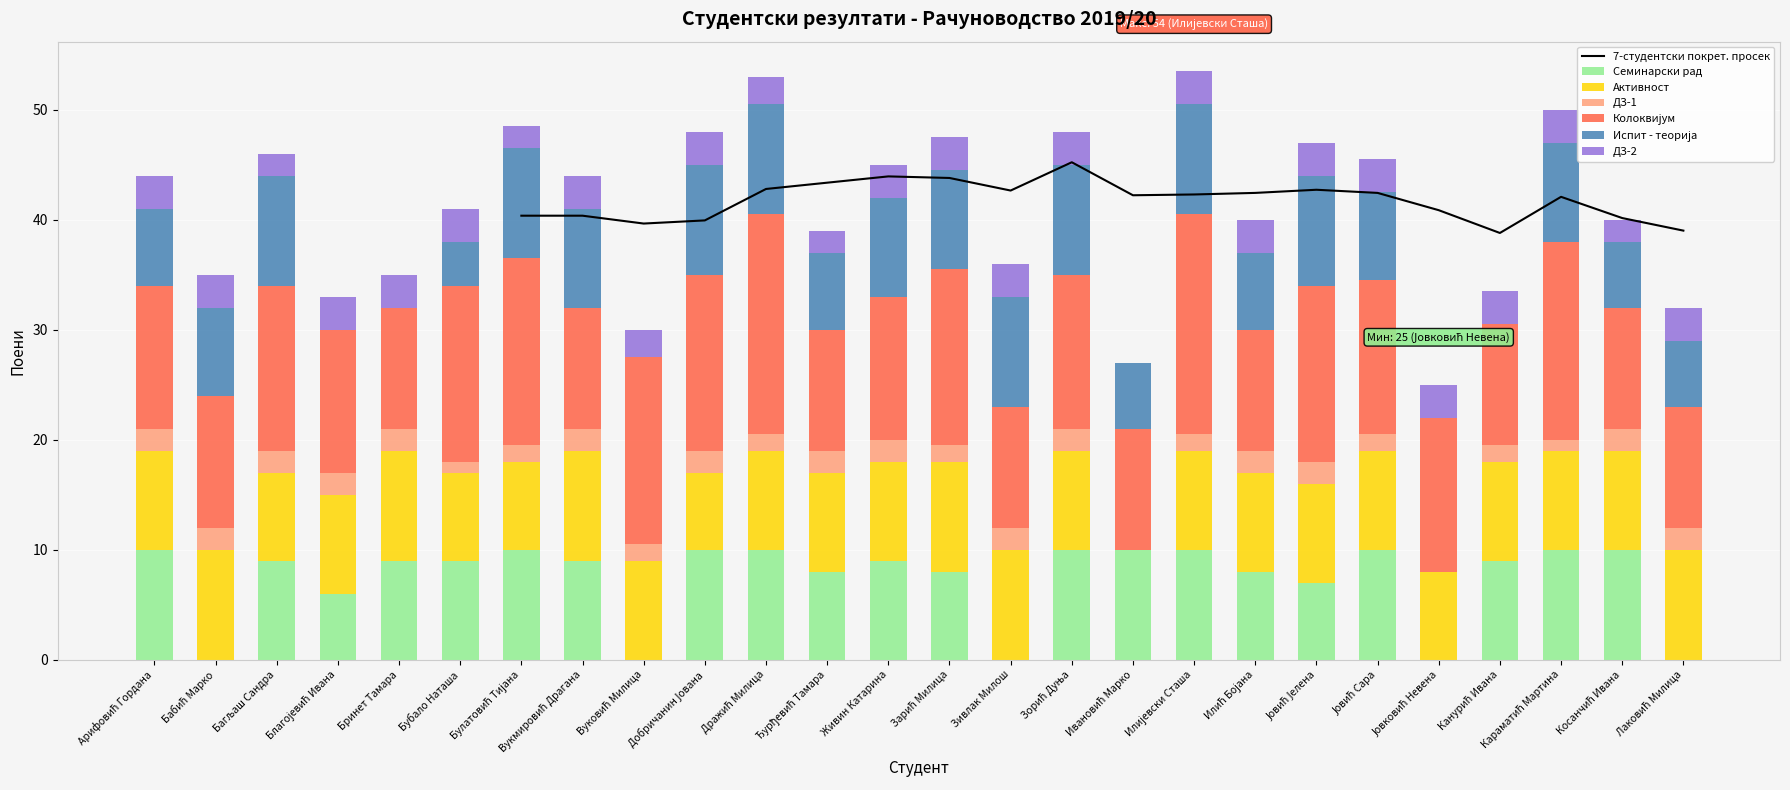

List the labels in order of Активност value, smallest first.

Ивановић Марко, Добричанин Јована, Багљаш Сандра, Бубало Наташа, Булатовић Тијана, Јовковић Невена, Арифовић Гордана, Благојевић Ивана, Вуковић Милица, Дражић Милица, Ђурђевић Тамара, Живин Катарина, Зорић Дуња, Илијевски Сташа, Илић Бојана, Јовић Јелена, Јовић Сара, Канурић Ивана, Караматић Мартина, Косанчић Ивана, Бабић Марко, Бринет Тамара, Вукмировић Драгана, Зарић Милица, Зивлак Милош, Лаковић Милица